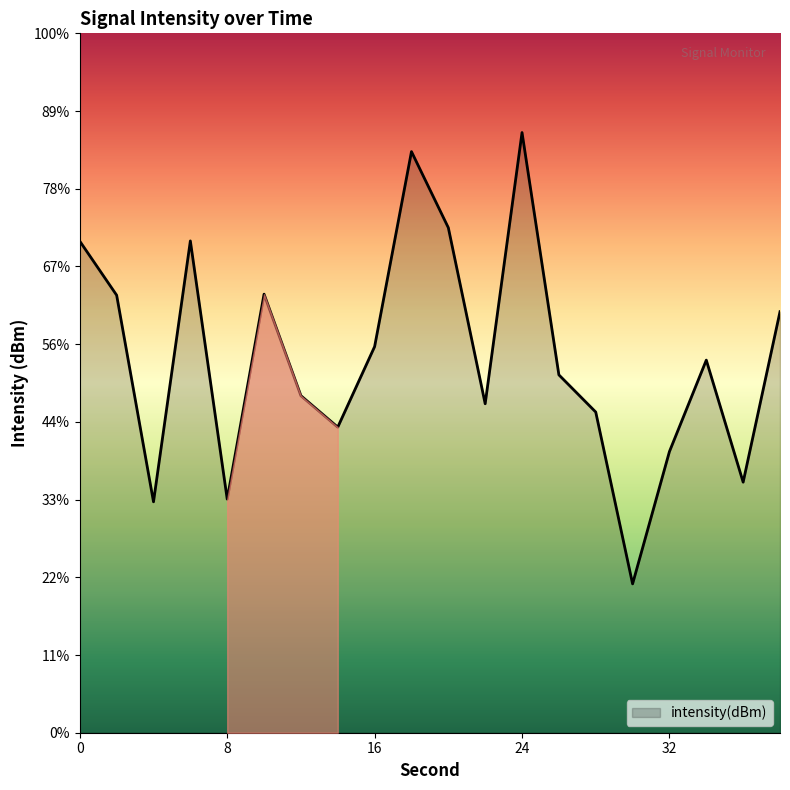

What is the difference between the values at 28 and 36?

0.9